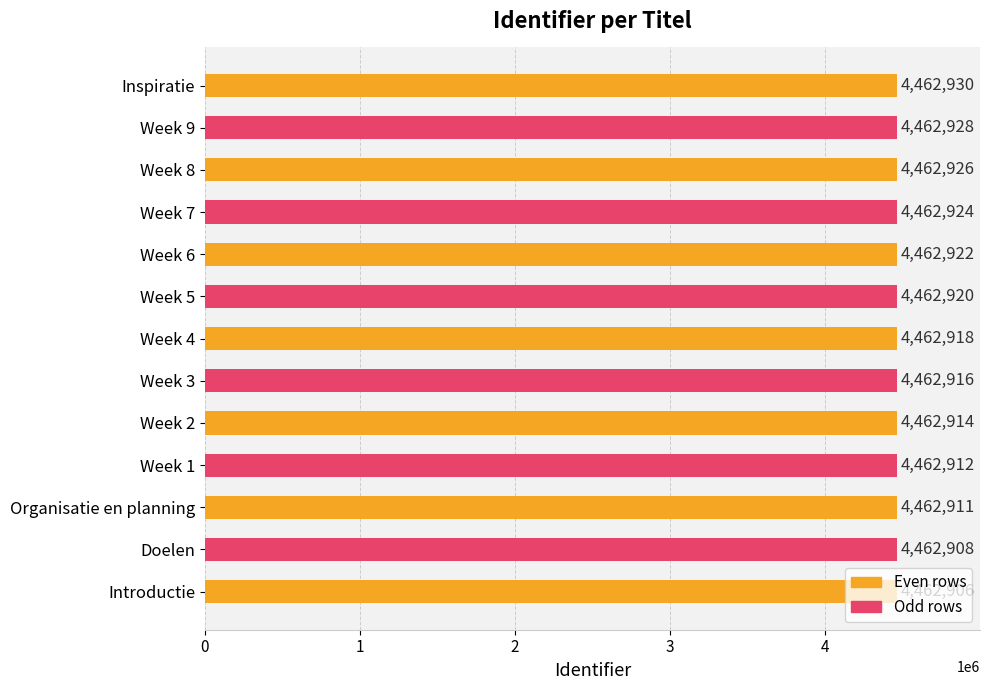

List the labels in order of value, smallest first.

Introductie, Doelen, Organisatie en planning, Week 1, Week 2, Week 3, Week 4, Week 5, Week 6, Week 7, Week 8, Week 9, Inspiratie